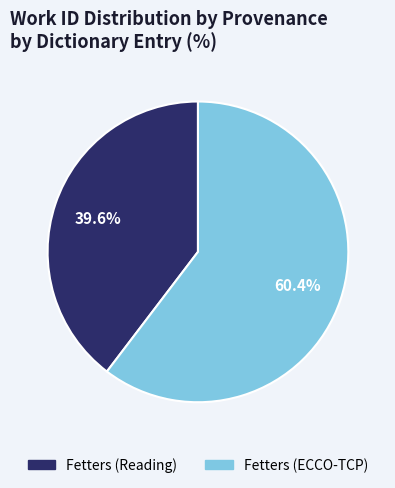

To the nearest percent, what portion does Fetters (ECCO-TCP) represent?

60%